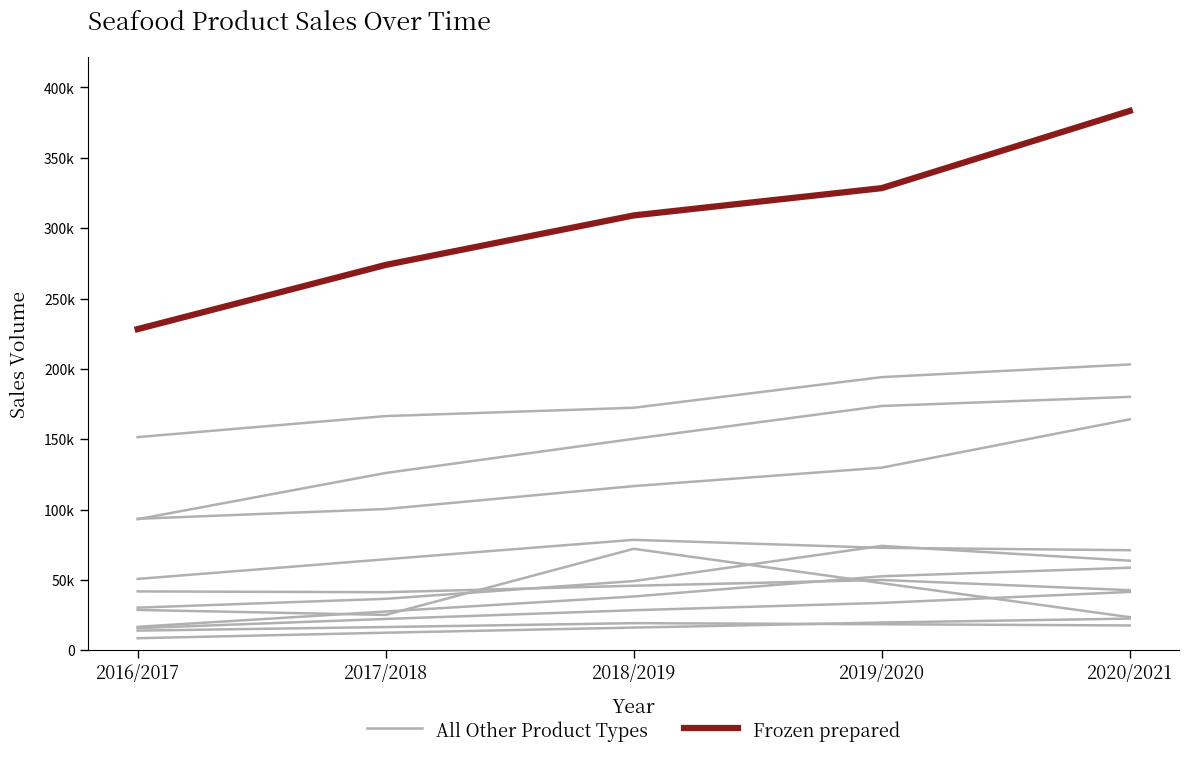

Between 2019/2020 and 2017/2018, which is larger?

2019/2020